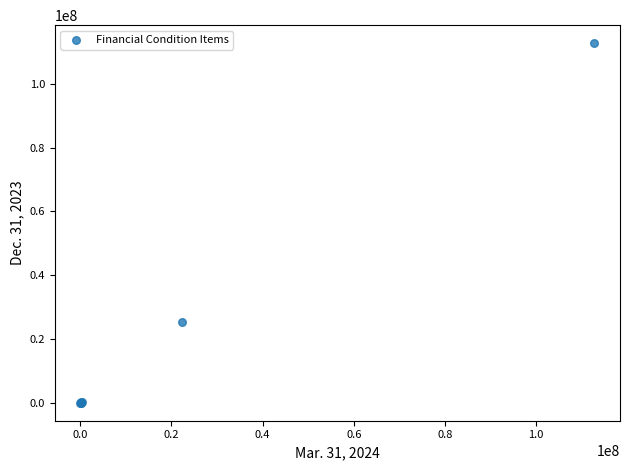

What Y value in the scatter plot is closest to 56397297?

25340287